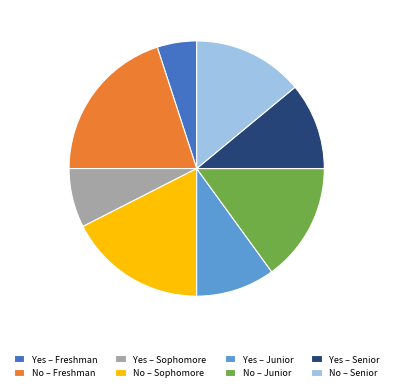

True or false: Yes – Senior accounts for 4% of the total.

False